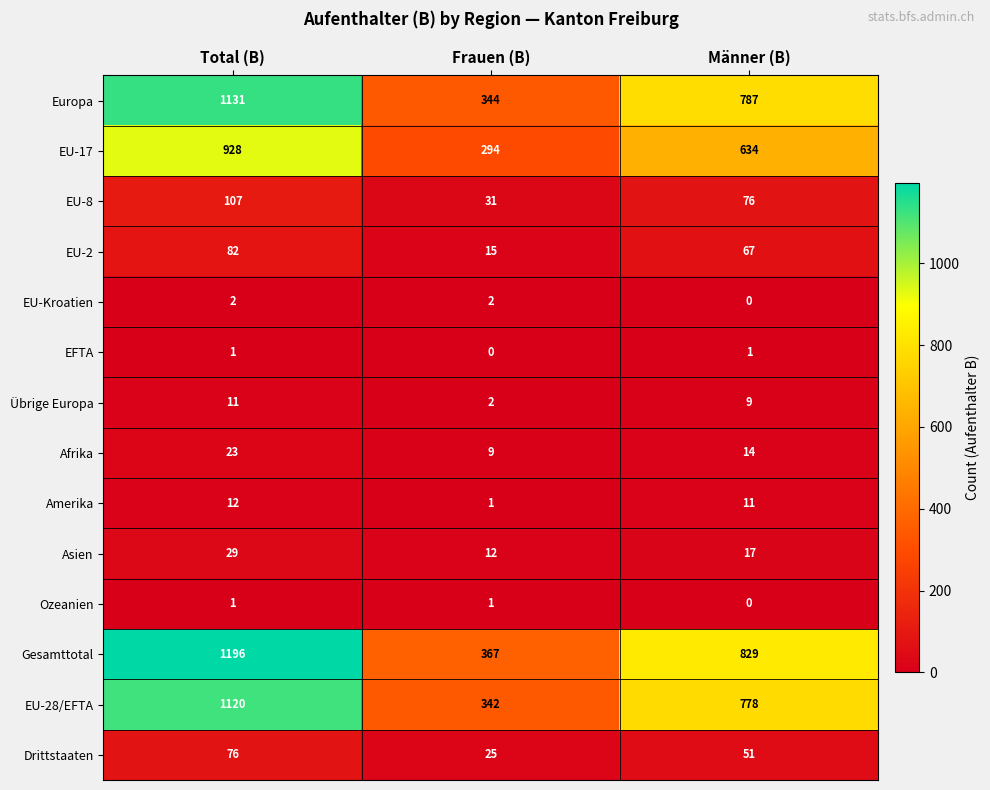

What is the spread (max minus min) of values at Männer (B)?

829